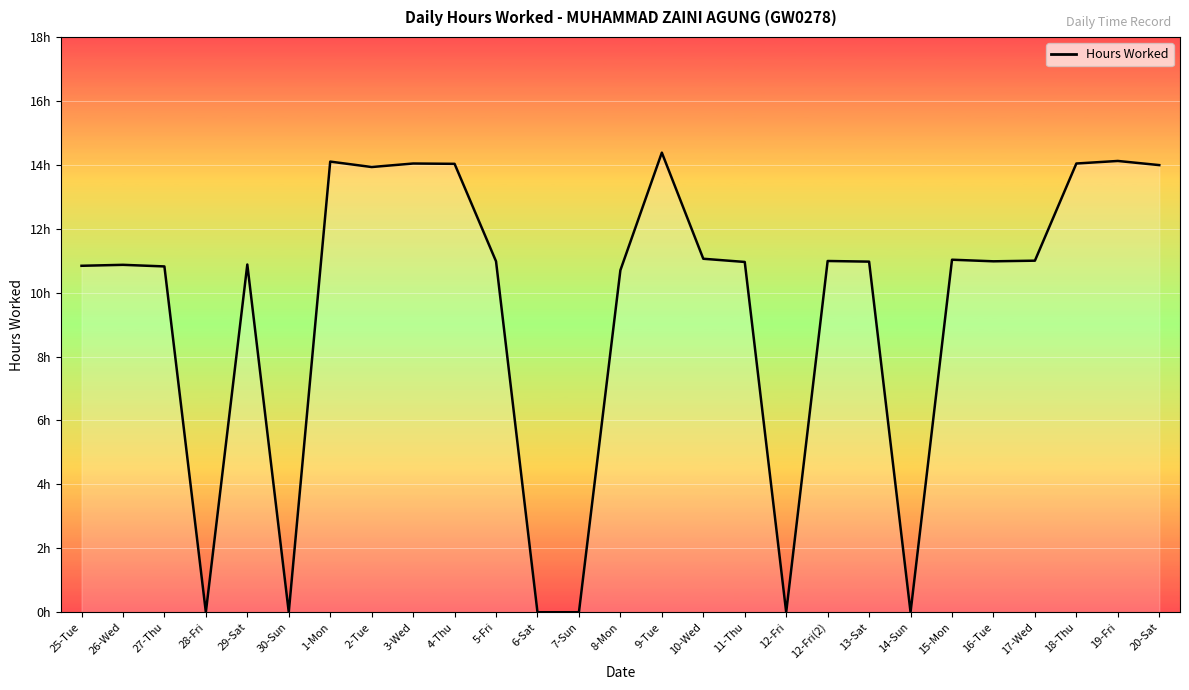

Does the chart display data point markers on the line(s)?

No